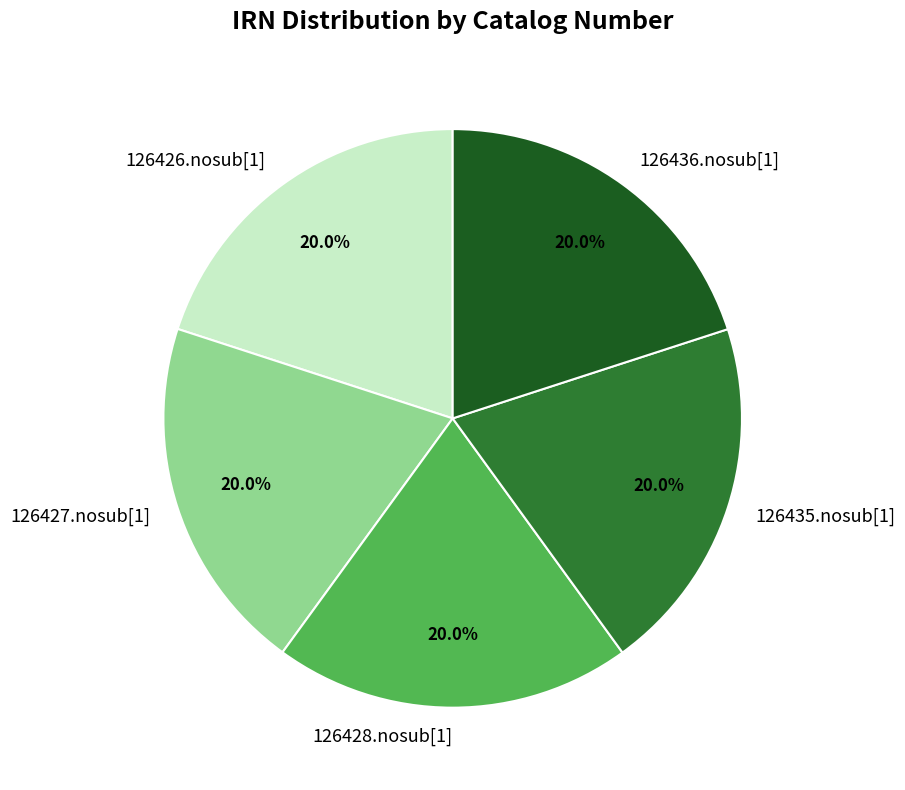

Approximately how many times larger is the value at 126426.nosub[1] compared to 126428.nosub[1]?

1.0